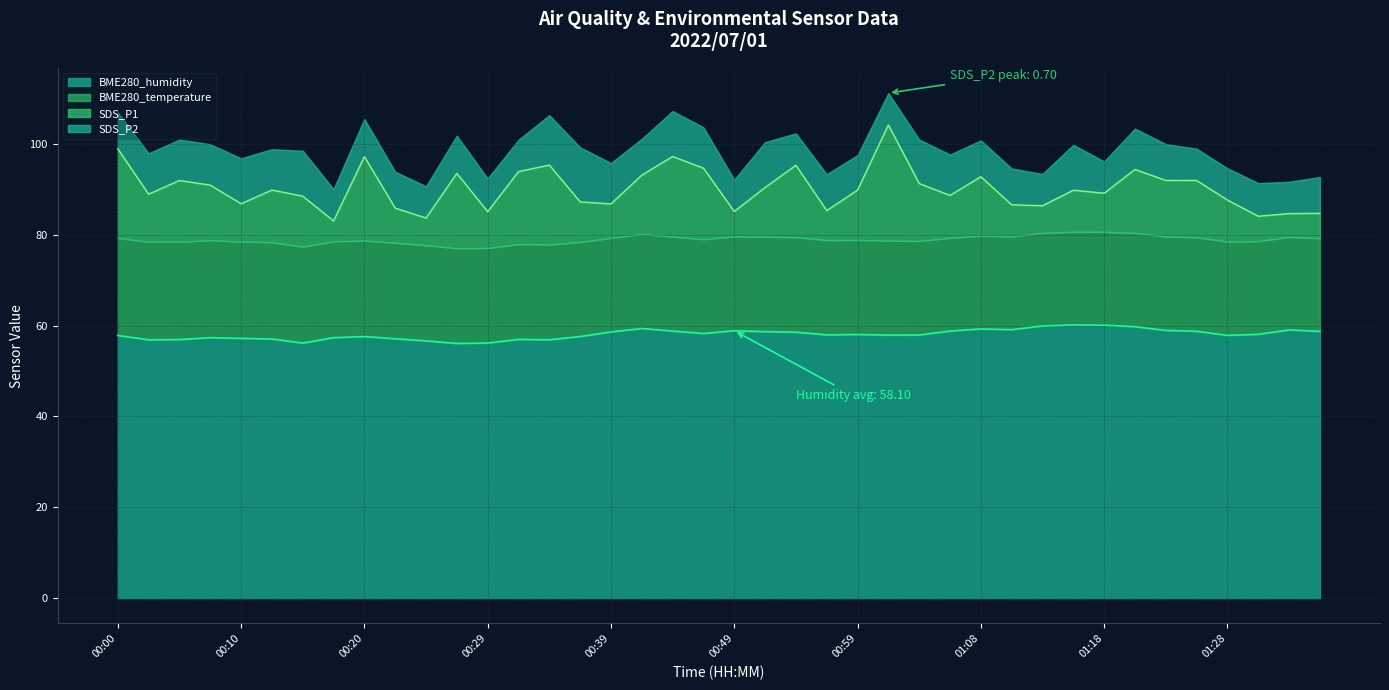

How many interior local valleys does the BME280_humidity series have?

9